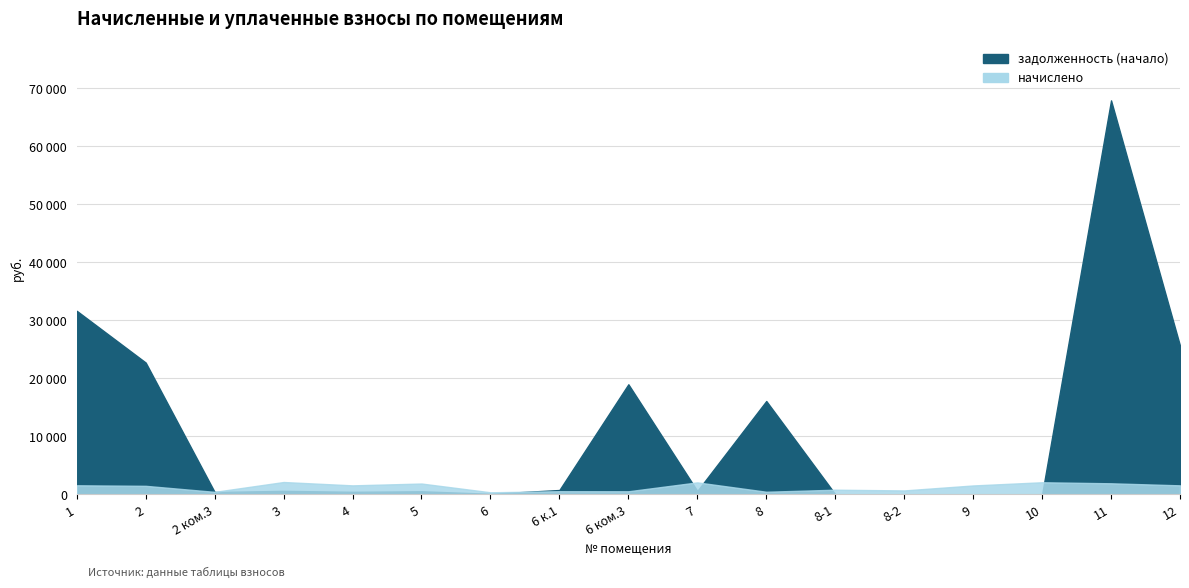

Does the chart display data point markers on the line(s)?

No